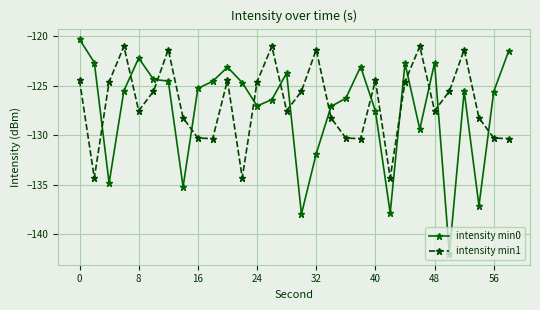

True or false: intensity min0 has more than 0 points higher than both neighbors.

True